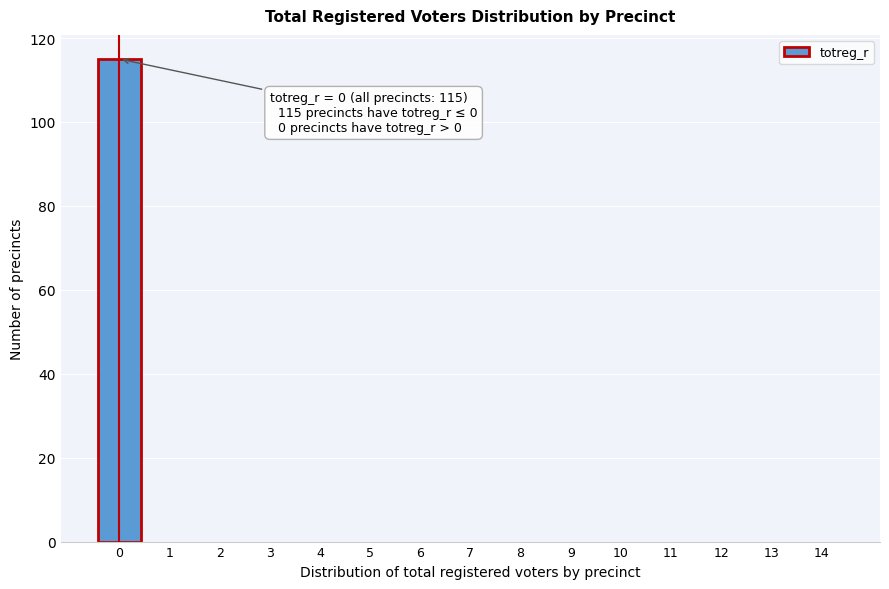

Reading left to right, transcribe all the data shown in this chart.

0=115	1=0	2=0	3=0	4=0	5=0	6=0	7=0	8=0	9=0	10=0	11=0	12=0	13=0	14=0